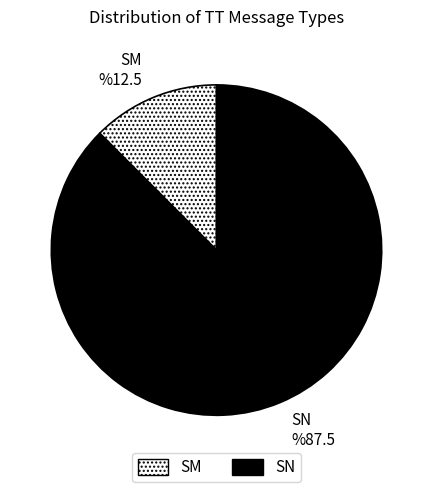

The SN %87.5 slice represents 88% of the pie. True or false?

True